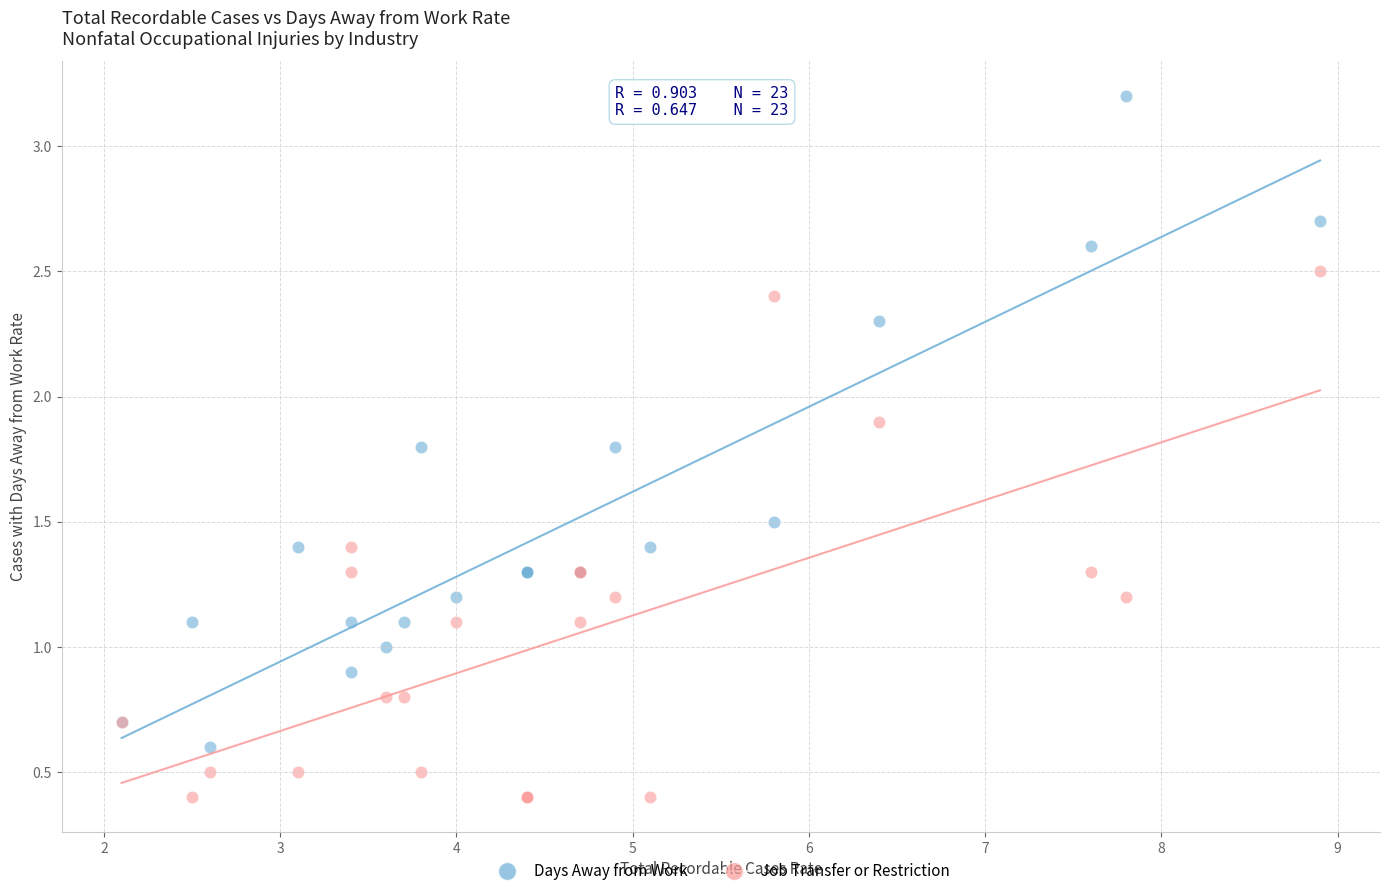

Which series contains the highest Y value?

Days Away from Work